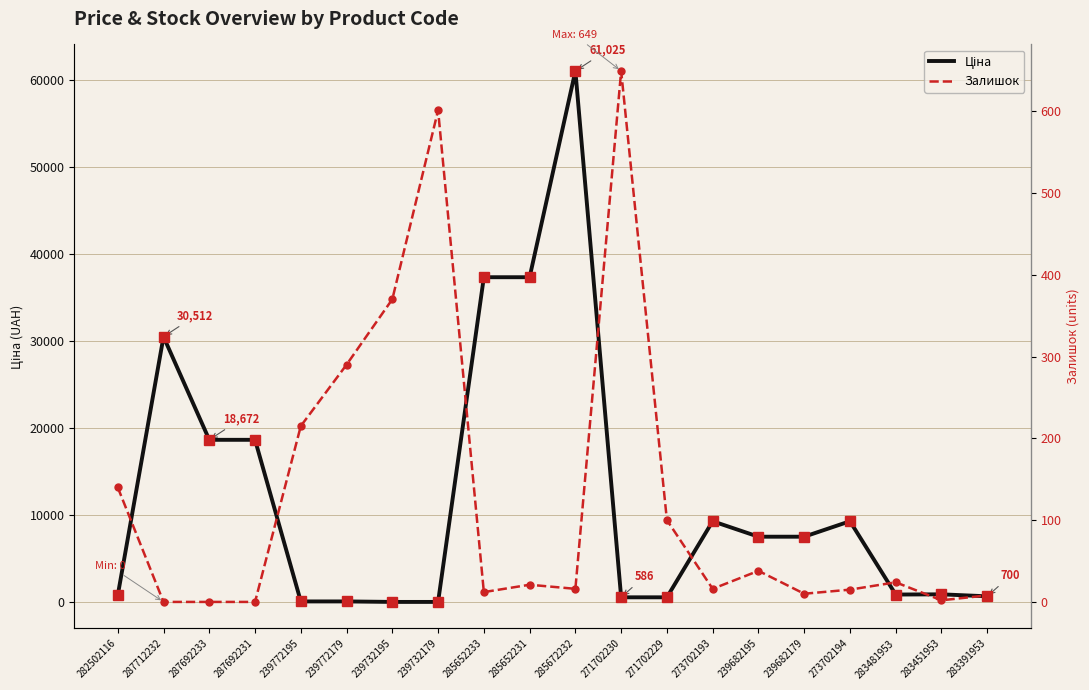

What position from the right is 273702194?

4